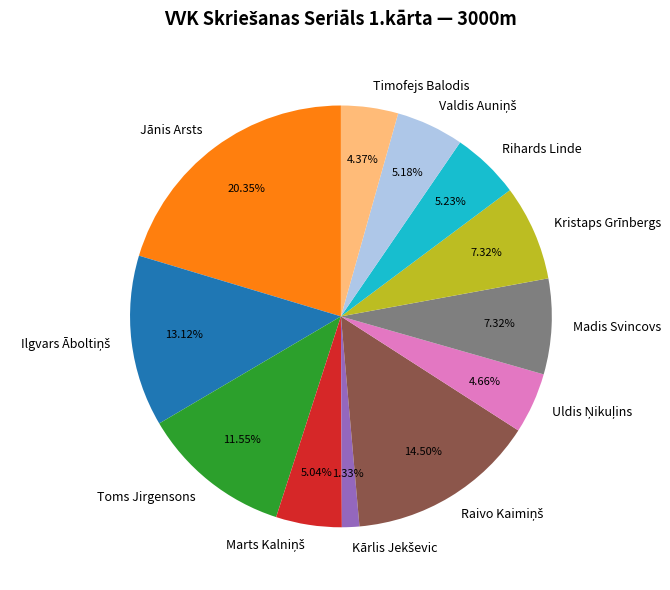

Is there a majority slice in this chart?

No